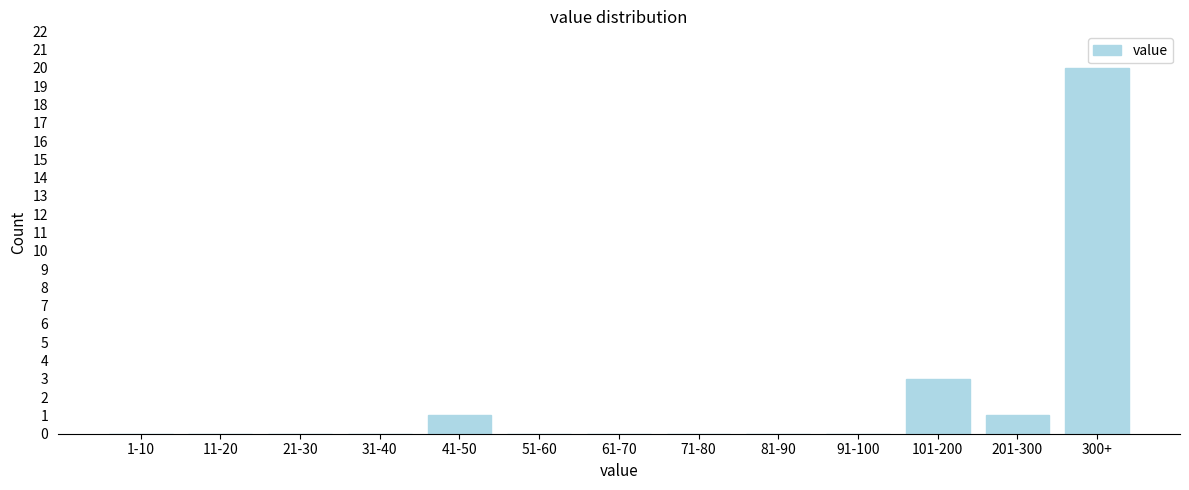

Reading left to right, list all the values displayed in this chart.

1-10=0	11-20=0	21-30=0	31-40=0	41-50=1	51-60=0	61-70=0	71-80=0	81-90=0	91-100=0	101-200=3	201-300=1	300+=20